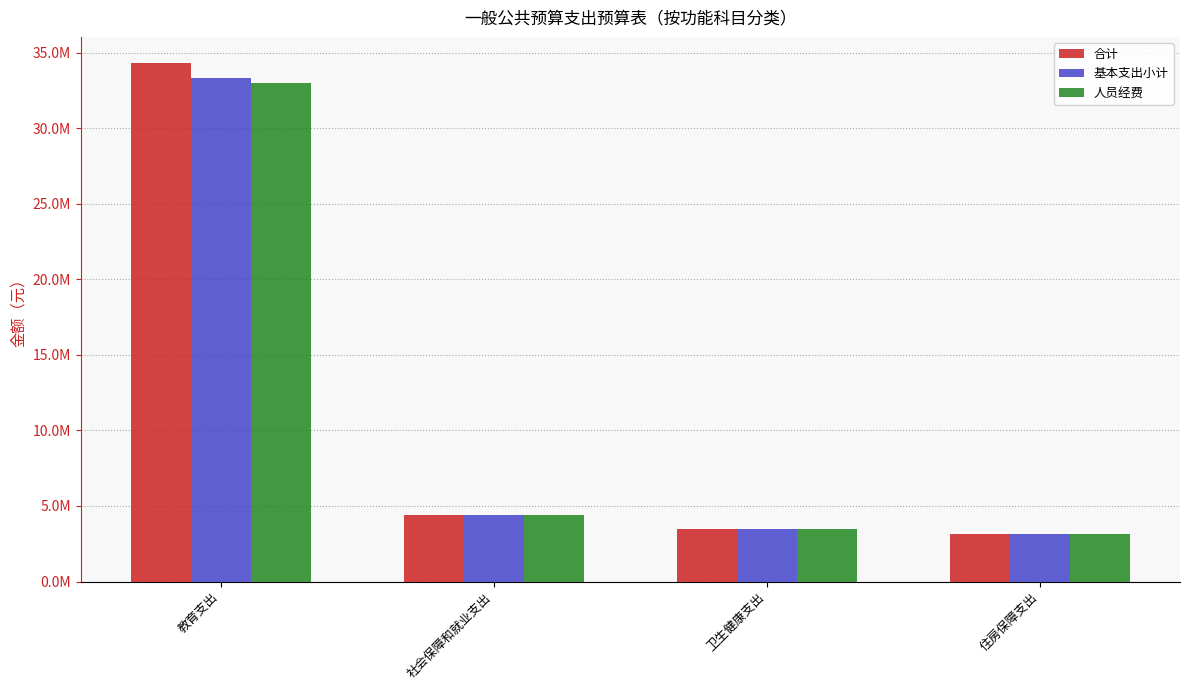

List the labels in order of 基本支出小计 value, smallest first.

住房保障支出, 卫生健康支出, 社会保障和就业支出, 教育支出